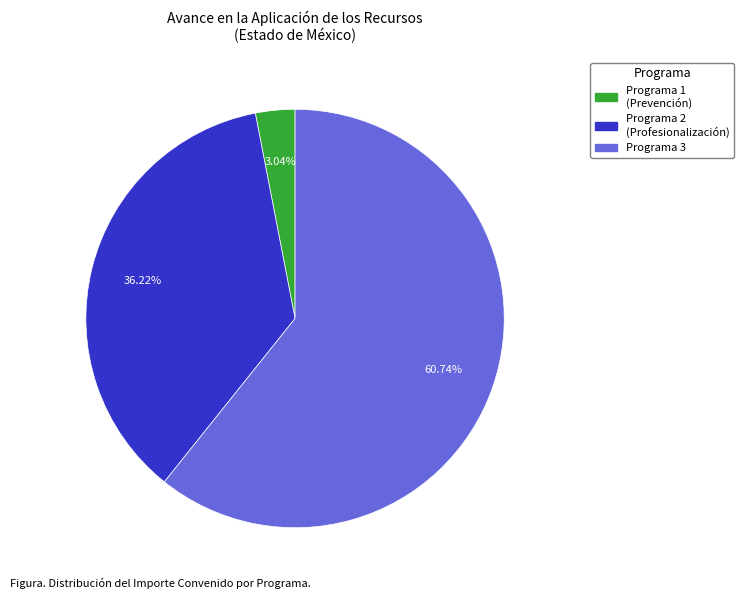

How many segments does this pie chart have?

3